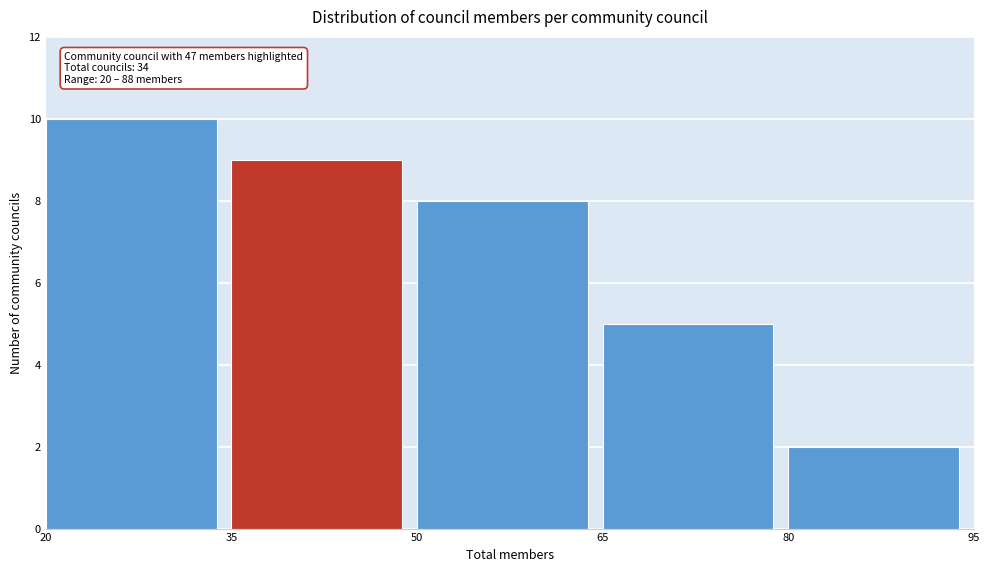

Which range on the x-axis has the tallest bar?

20 to 35